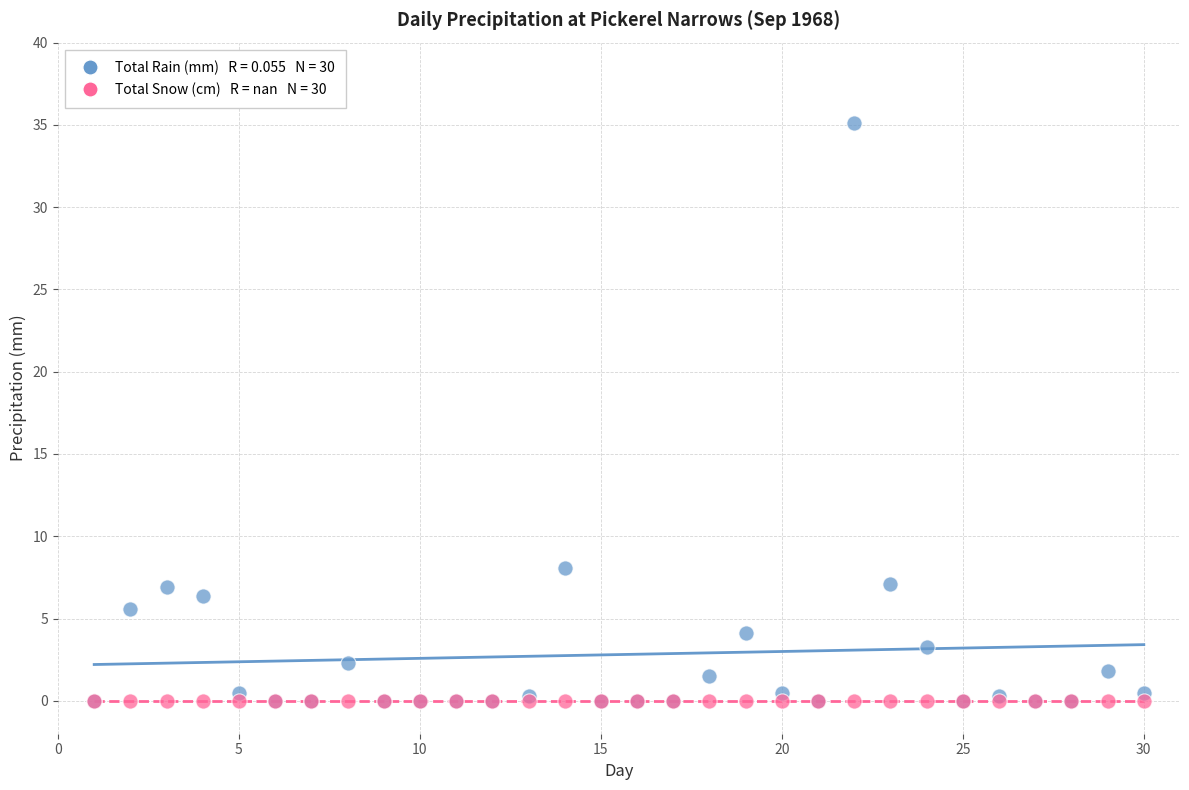

Across all series, what Y value is closest to 17?

8.1